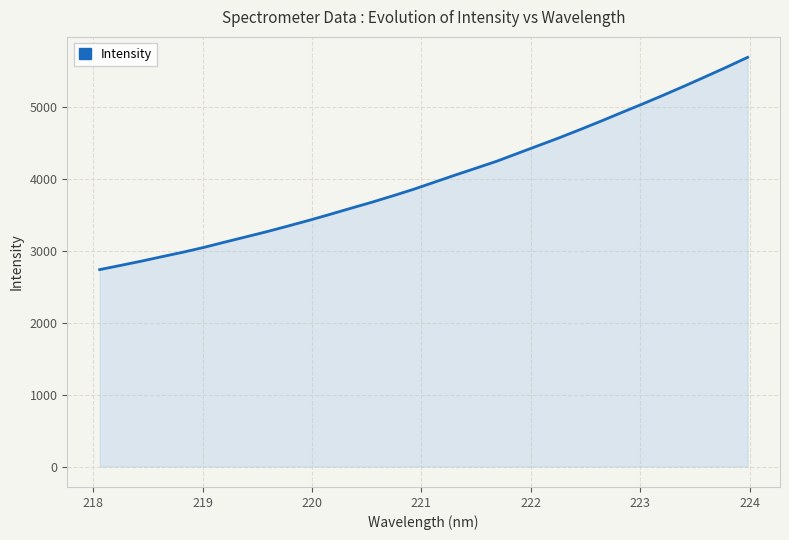

What is the minimum value shown in the chart?

2739.4